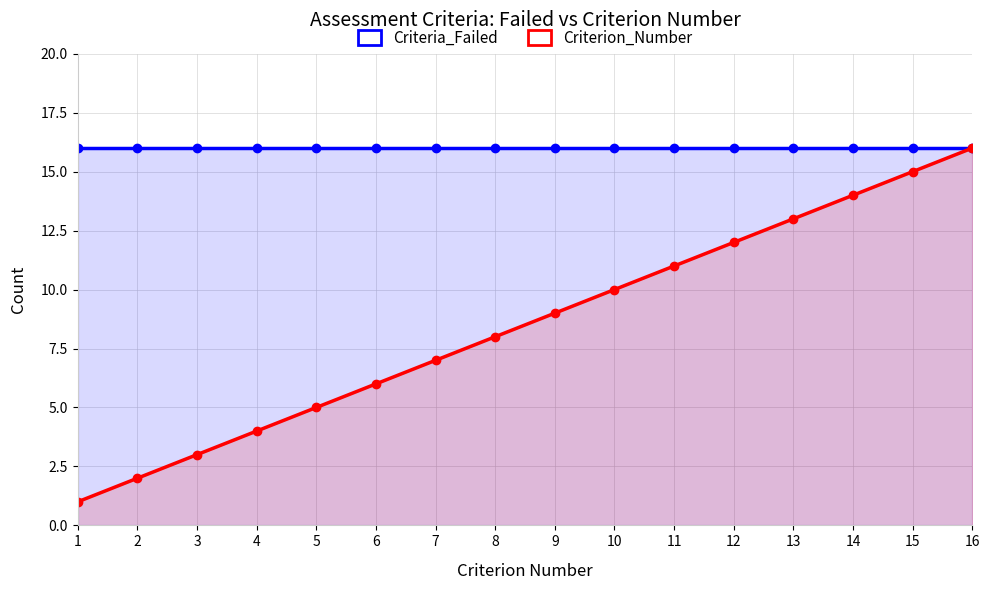

What is the total value across all series at 11?

27